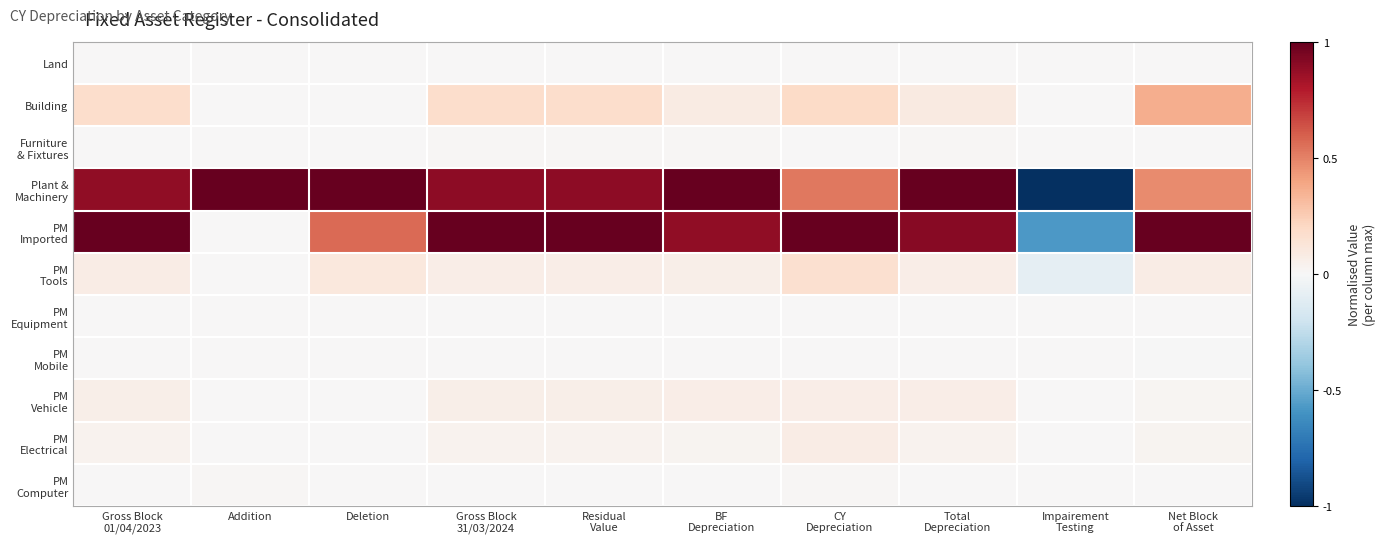

How many categories are shown in the chart?

10